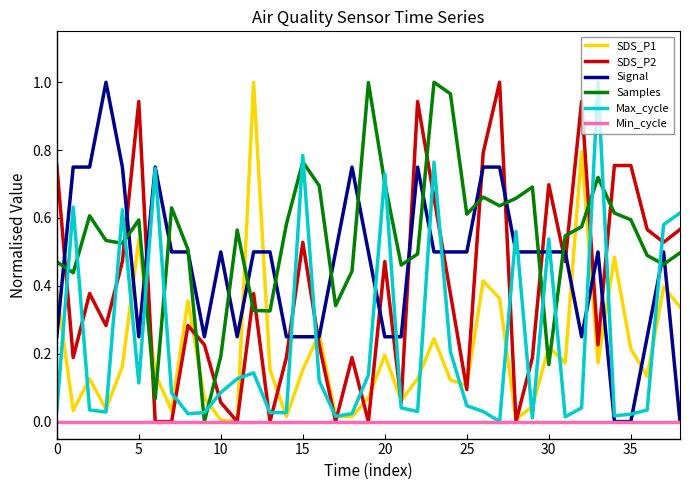

Which series has the largest total across all categories?

Samples